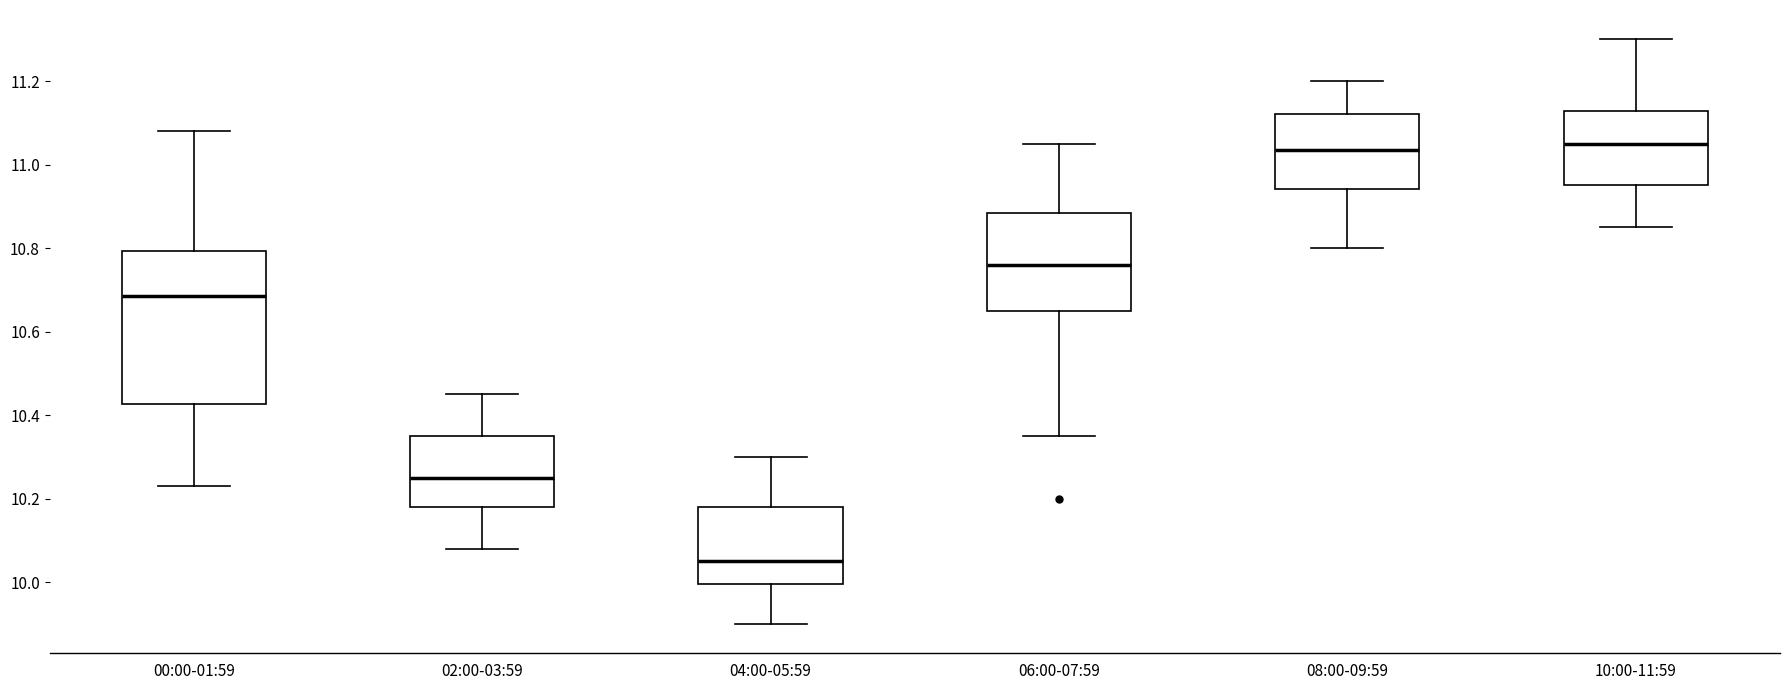

Reading left to right, read every box against the y-axis: the position of its median line, the range the box covers, and the ends of its whiskers. The values are not printed on the chart, so give them approximately, as read against the axis.

00:00-01:59: median 10.68, box 10.42 to 10.80, whiskers 10.24 to 11.08
02:00-03:59: median 10.26, box 10.18 to 10.36, whiskers 10.08 to 10.46
04:00-05:59: median 10.06, box 10.00 to 10.18, whiskers 9.90 to 10.30
06:00-07:59: median 10.76, box 10.66 to 10.88, whiskers 10.36 to 11.06
08:00-09:59: median 11.04, box 10.94 to 11.12, whiskers 10.80 to 11.20
10:00-11:59: median 11.06, box 10.96 to 11.12, whiskers 10.86 to 11.30